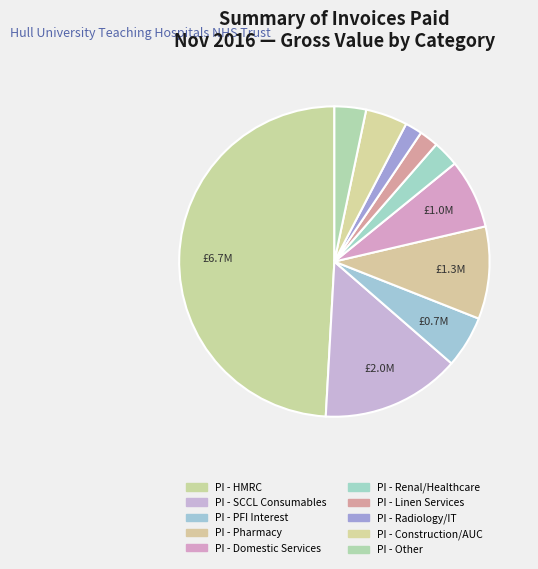

How many segments does this pie chart have?

10